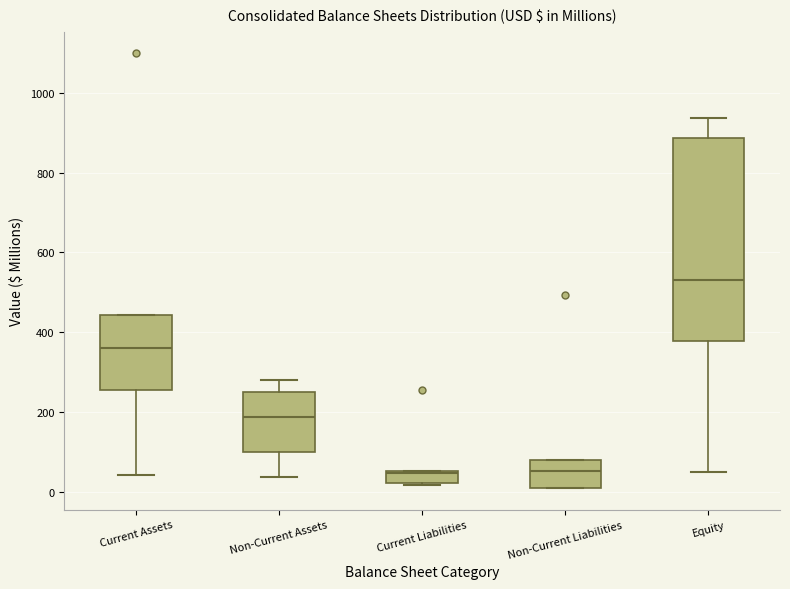

Comparing the boxes themselves (not the whiskers), which one is the tallest?

Equity